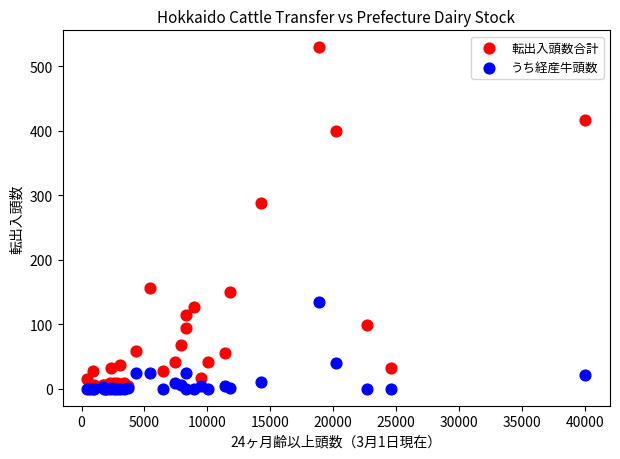

Across all series, what Y value is closest to 264?

288